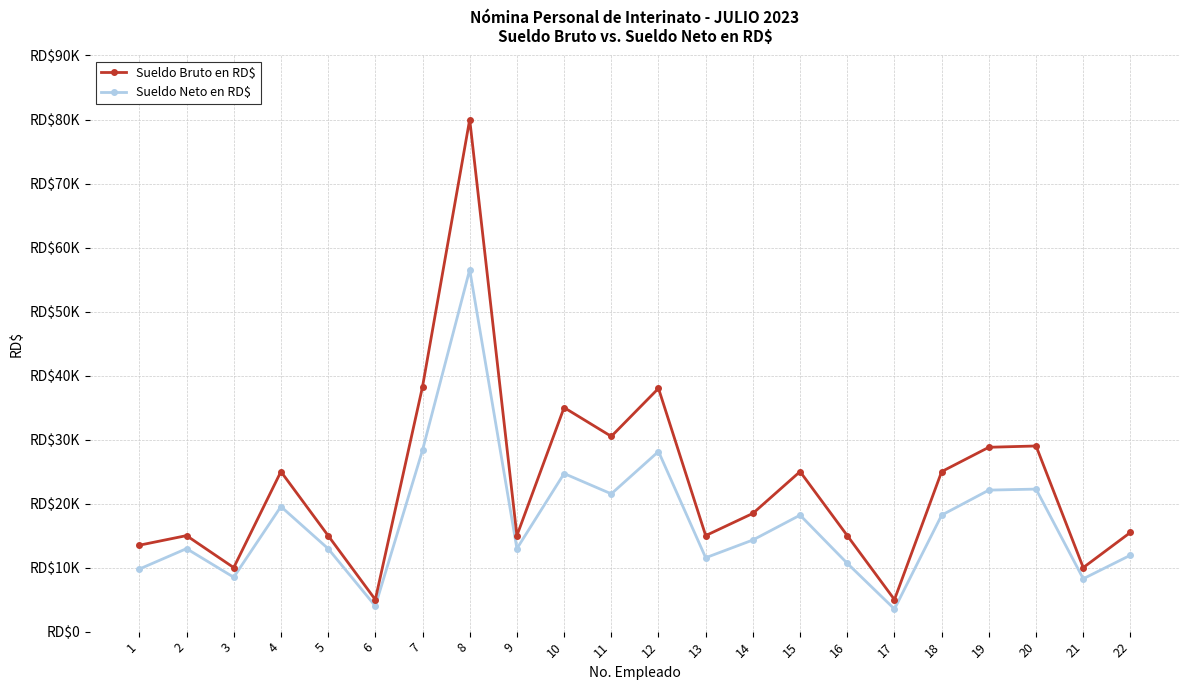

What is the difference between the Sueldo Neto en RD$ values at 4 and 16?

8867.9